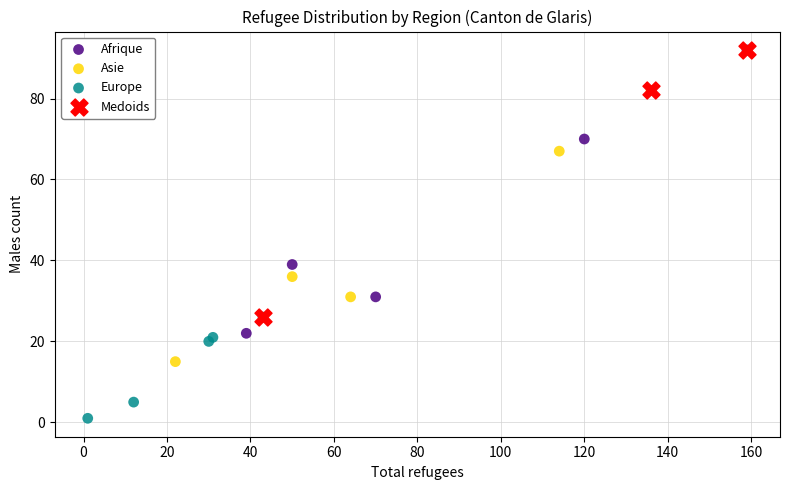

Which series contains the lowest Y value?

Europe